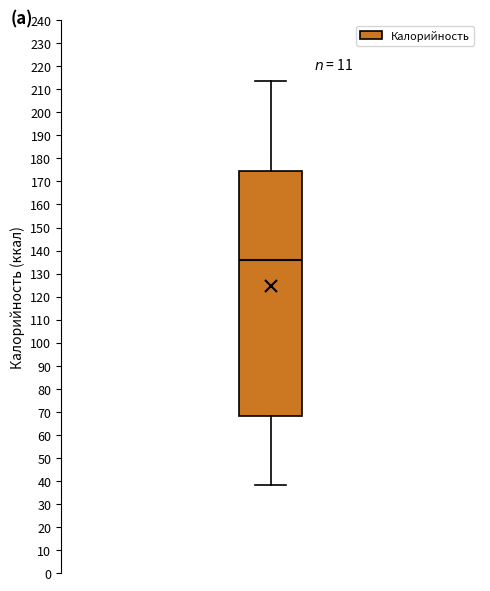

Transcribe this box plot: give where the median line is, the range the box spans, and where the two whiskers end, as read against the y-axis. The values are not printed on the chart, so give them approximately, as read against the axis.

median 136, box 68 to 175, whiskers 38 to 214